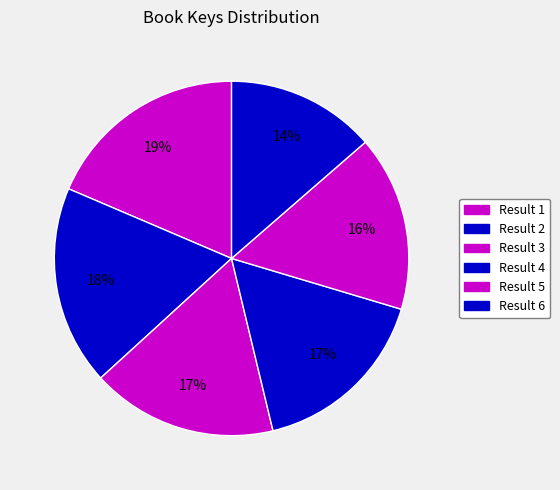

How many slices are in this pie chart?

6